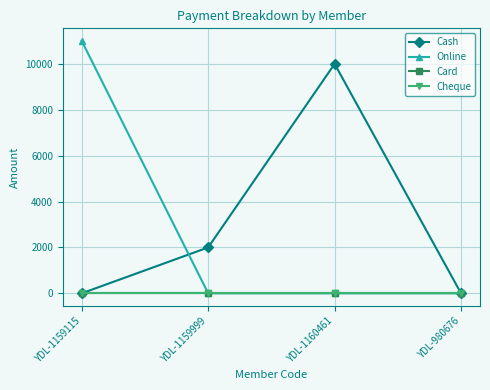

Rank the series by their maximum value, from lowest to highest.

Card, Cheque, Cash, Online